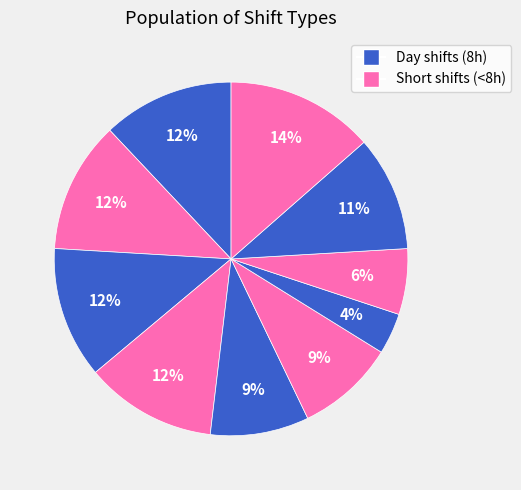

How many slices are in this pie chart?

10